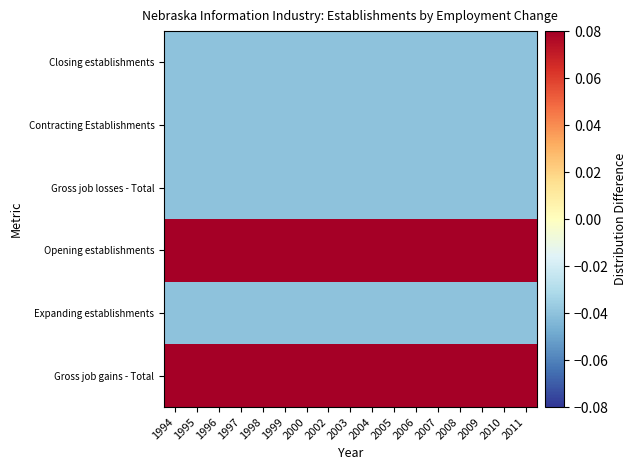

Between 2002 and 2008, which series saw the biggest shift?

Gross job gains - Total